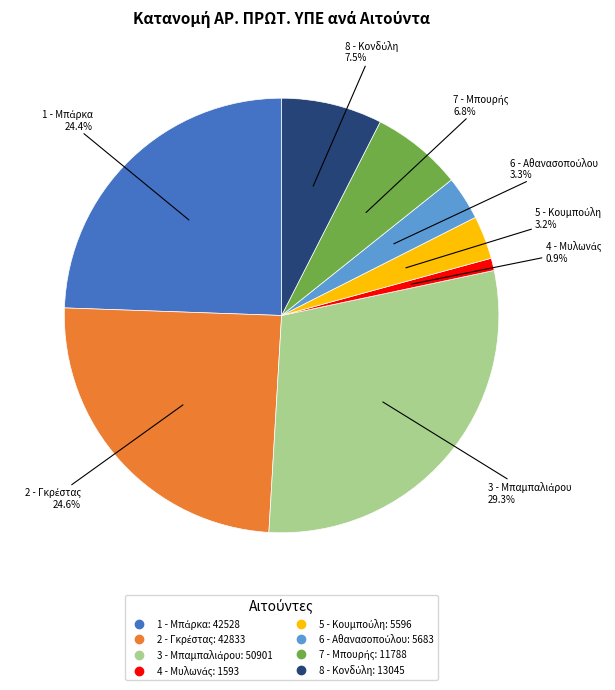

Does any single category account for the majority?

No